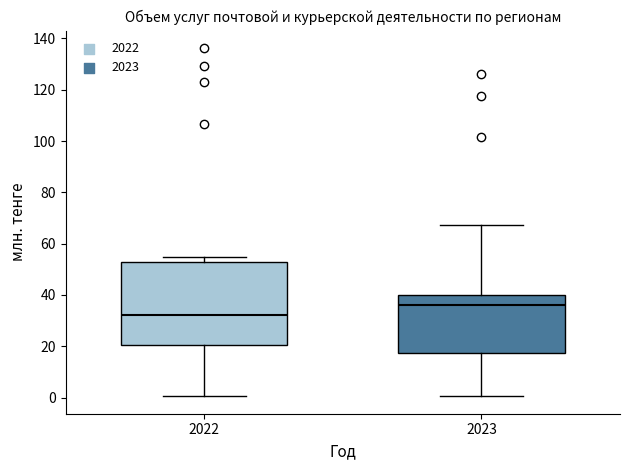

Which box's median line is the highest?

2023